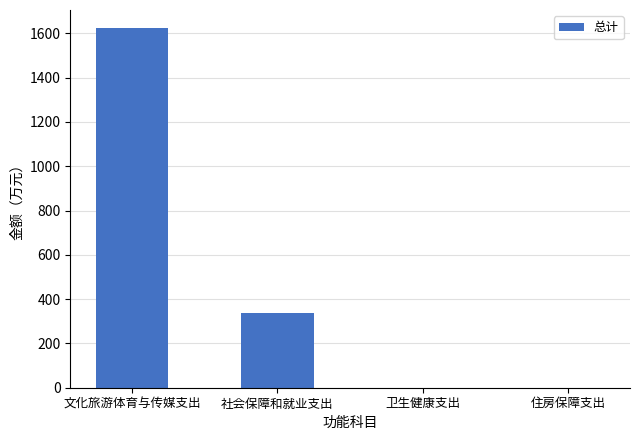

Are the bars horizontal?

No